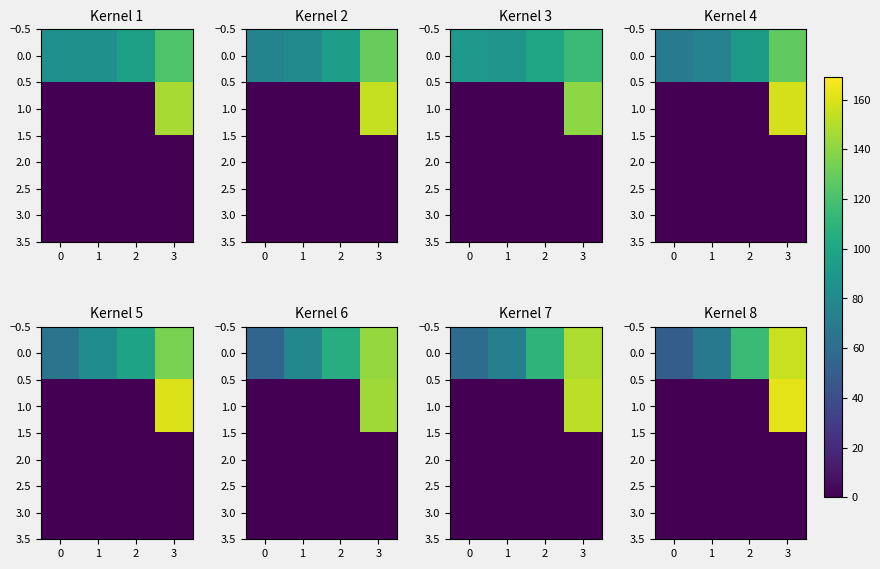

At how many categories does at least one series exceed 53?

3